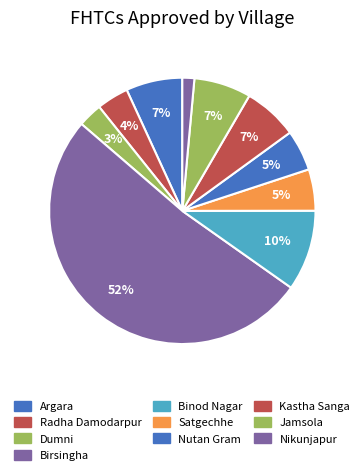

Do Nutan Gram and Radha Damodarpur together represent more than half of the pie?

No